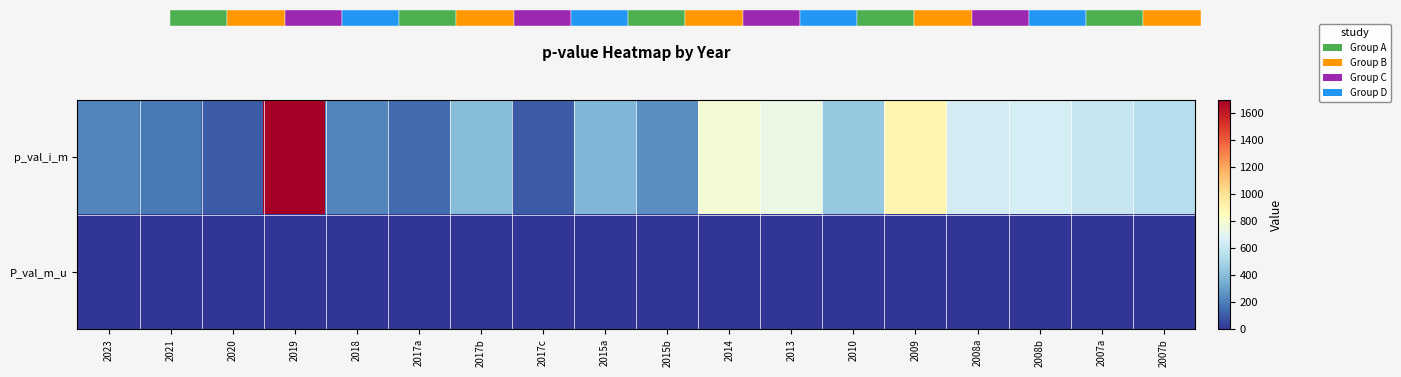

Is the value of P_val_m_u at 2013 greater than the value of p_val_i_m at 2010?

No